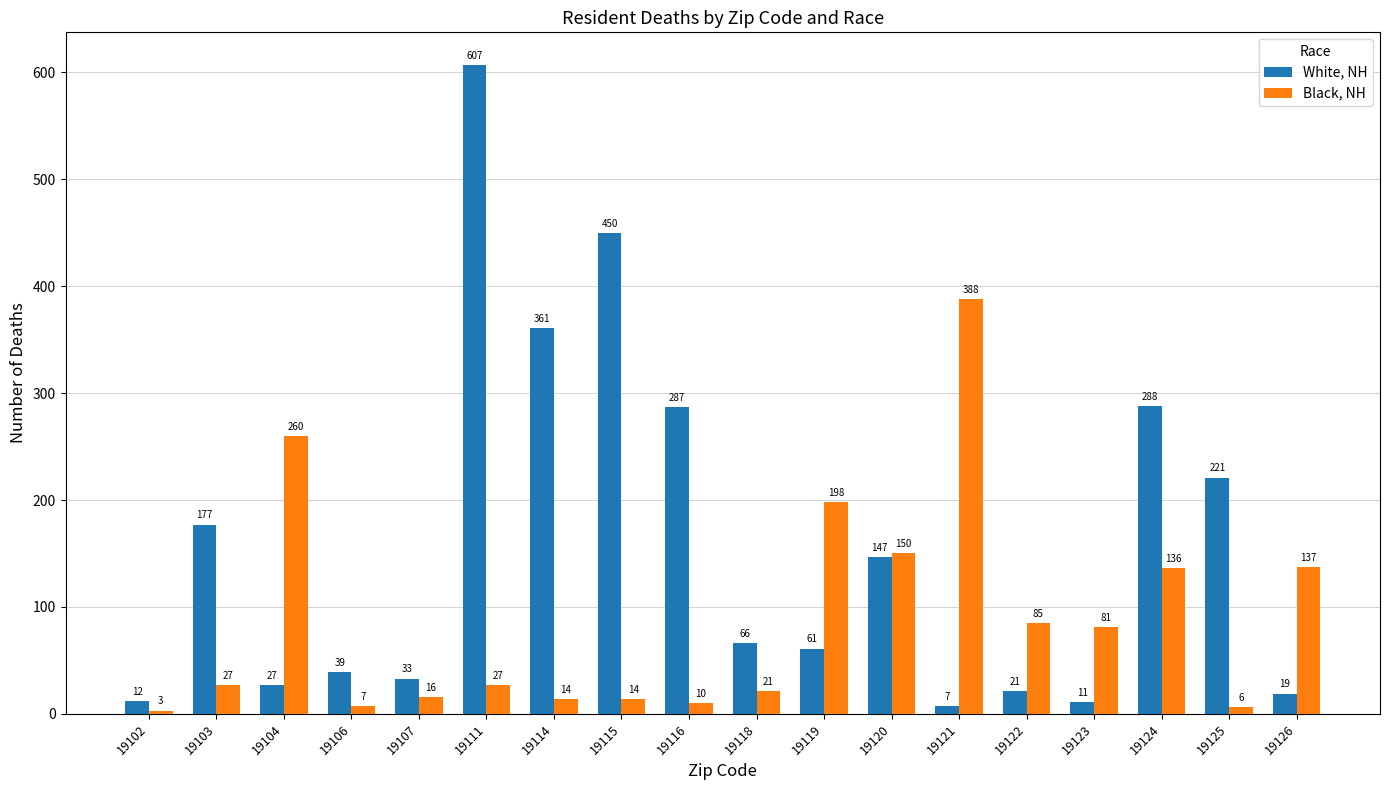

What is the average value of the White, NH series?

157